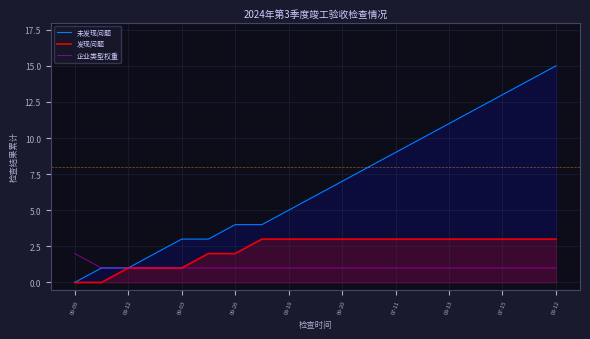

How many lines are shown in the chart?

3